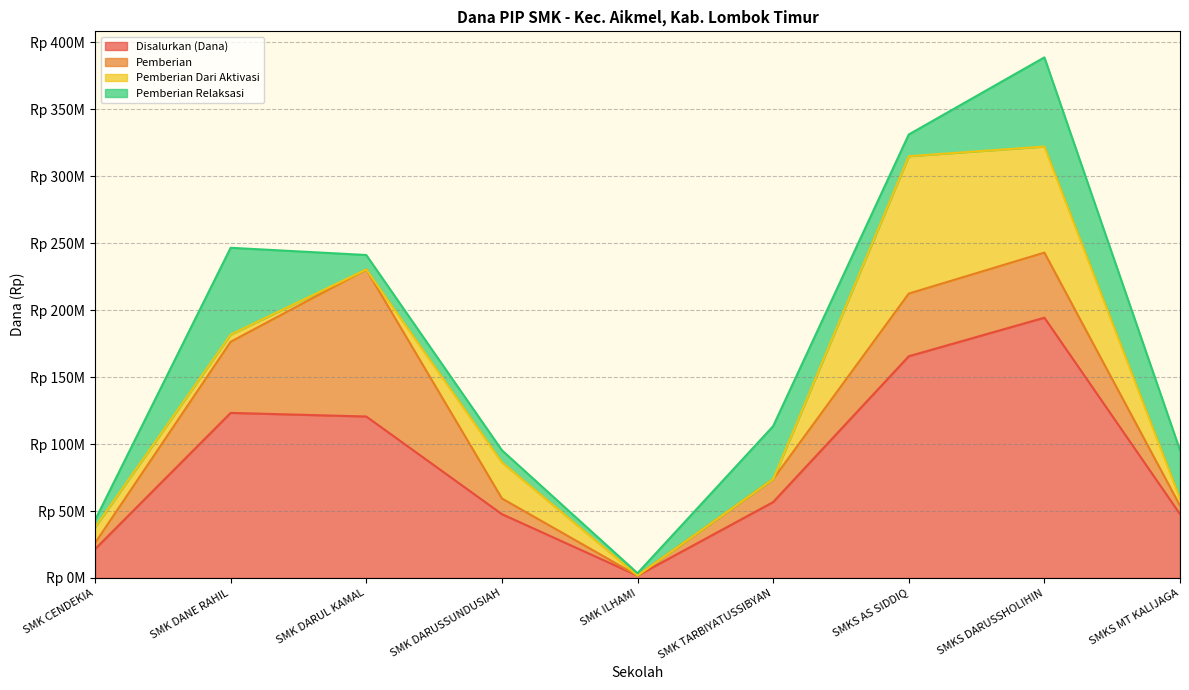

In Disalurkan (Dana), how many points are higher than both neighbors (excluding endpoints)?

2